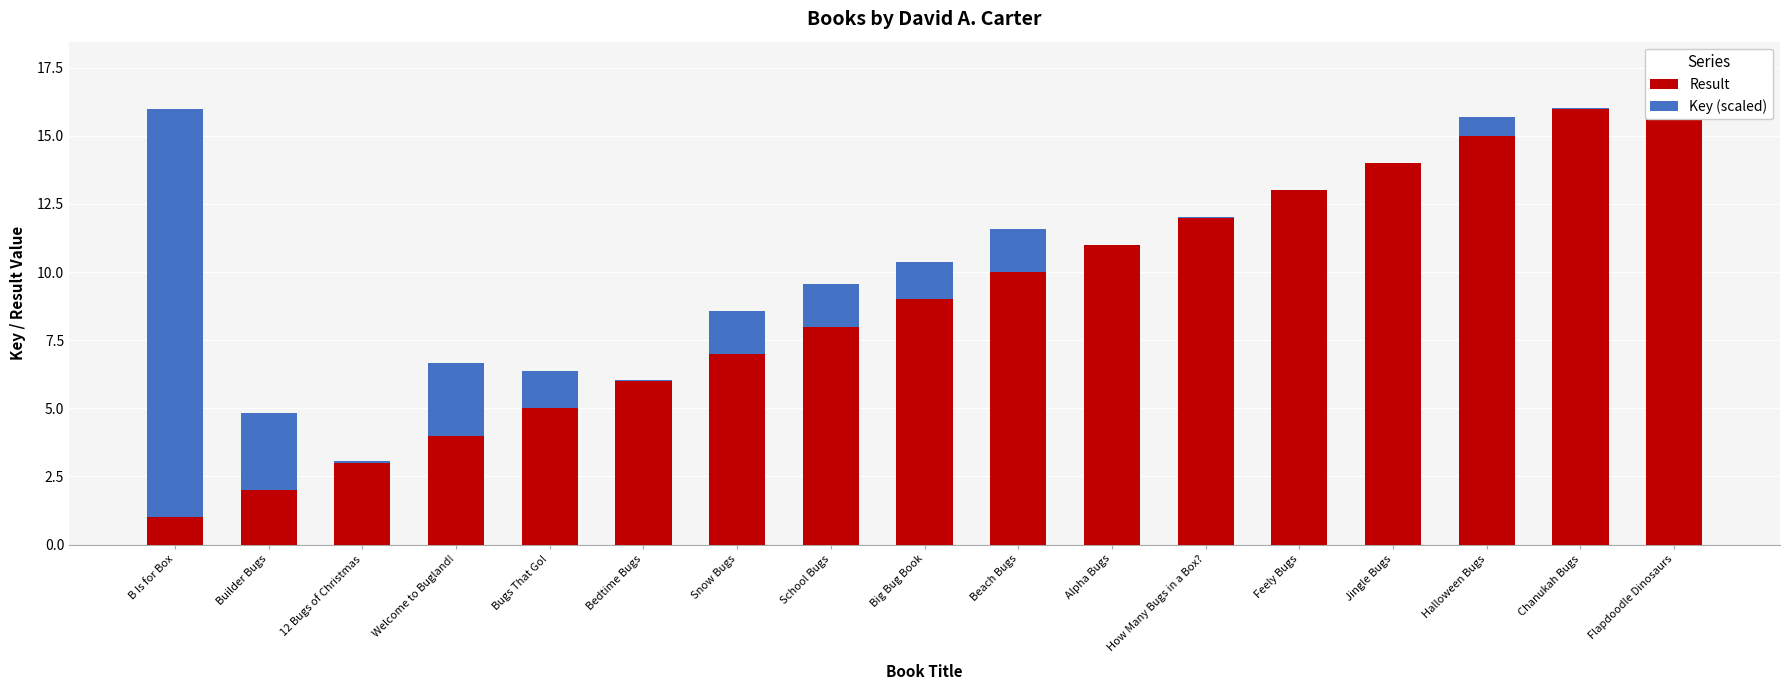

What is the highest value of the Key (scaled) series?

15.0